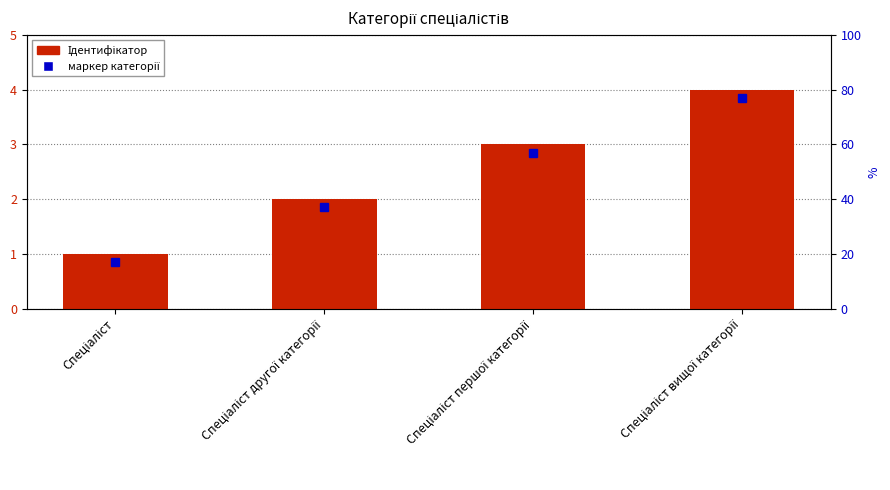

What position from the left is Спеціаліст вищої категорії?

4